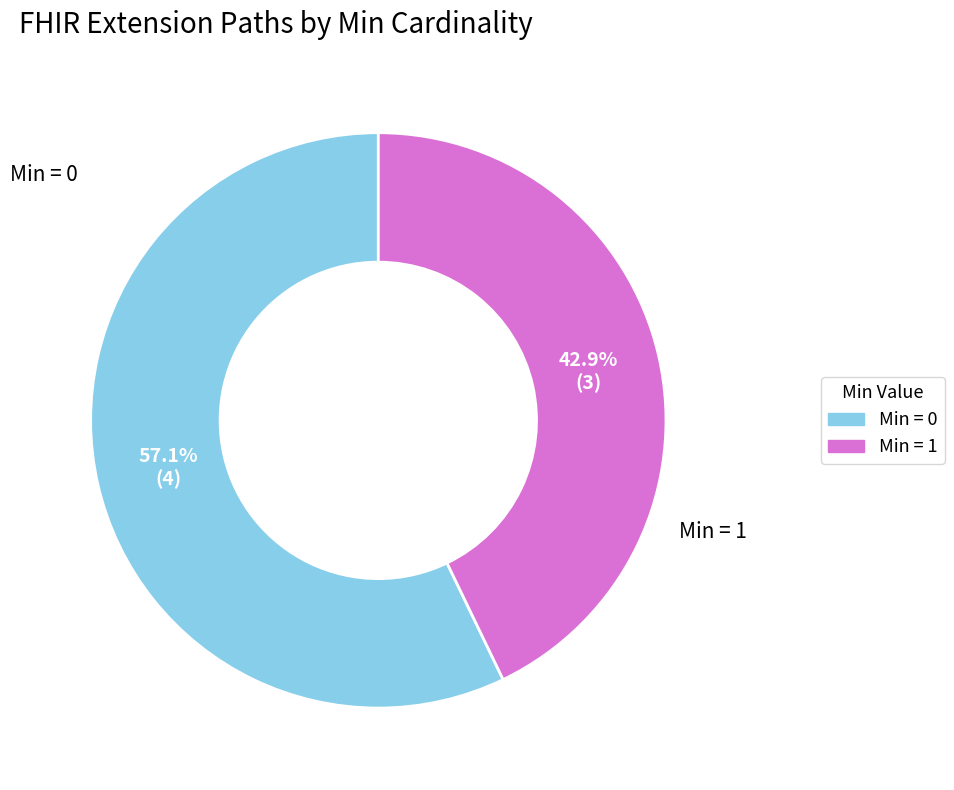

How many slices are in this pie chart?

2